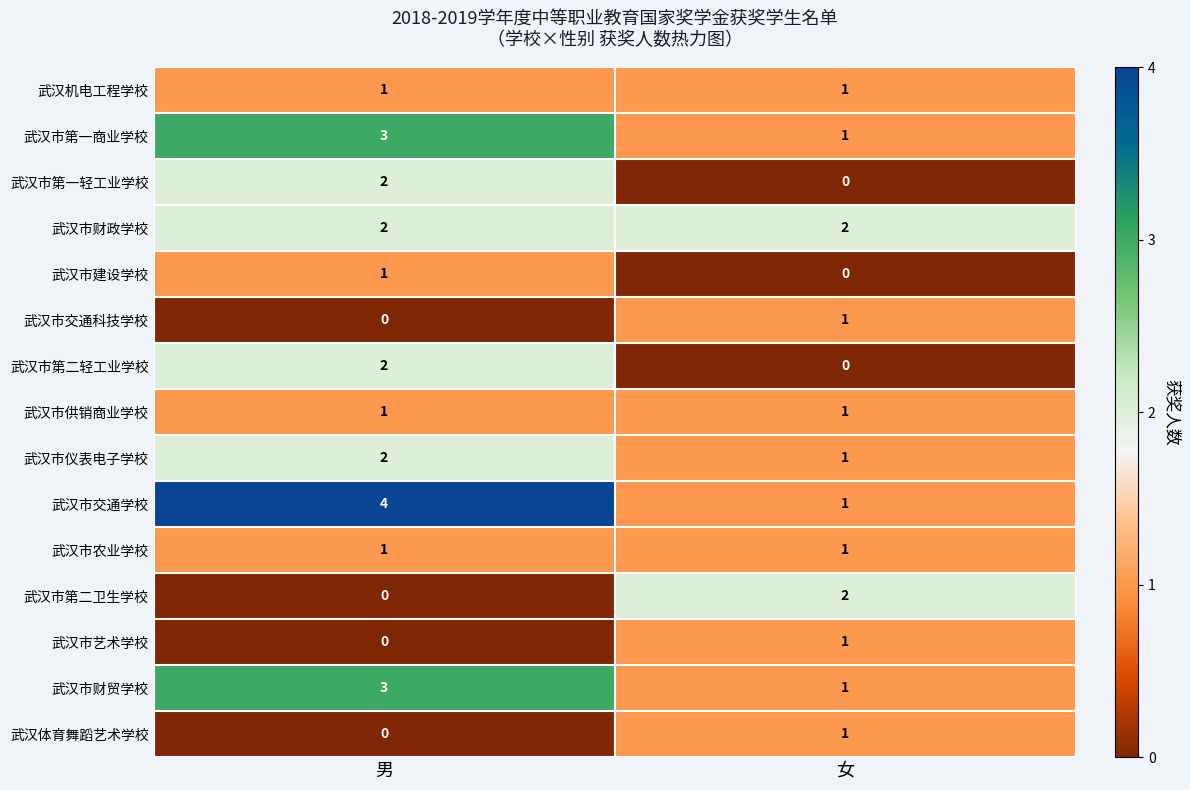

Reading left to right, transcribe all the data shown in this chart.

武汉机电工程学校: 1	1
武汉市第一商业学校: 3	1
武汉市第一轻工业学校: 2	0
武汉市财政学校: 2	2
武汉市建设学校: 1	0
武汉市交通科技学校: 0	1
武汉市第二轻工业学校: 2	0
武汉市供销商业学校: 1	1
武汉市仪表电子学校: 2	1
武汉市交通学校: 4	1
武汉市农业学校: 1	1
武汉市第二卫生学校: 0	2
武汉市艺术学校: 0	1
武汉市财贸学校: 3	1
武汉体育舞蹈艺术学校: 0	1